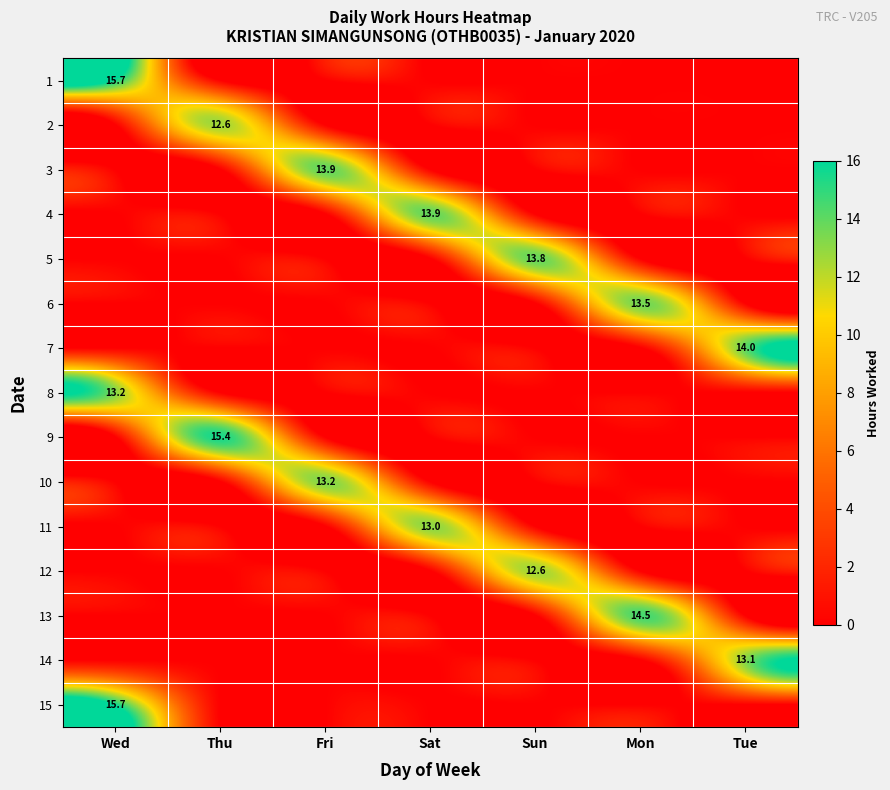

True or false: 8 has a value of 13.2 at Wed.

True